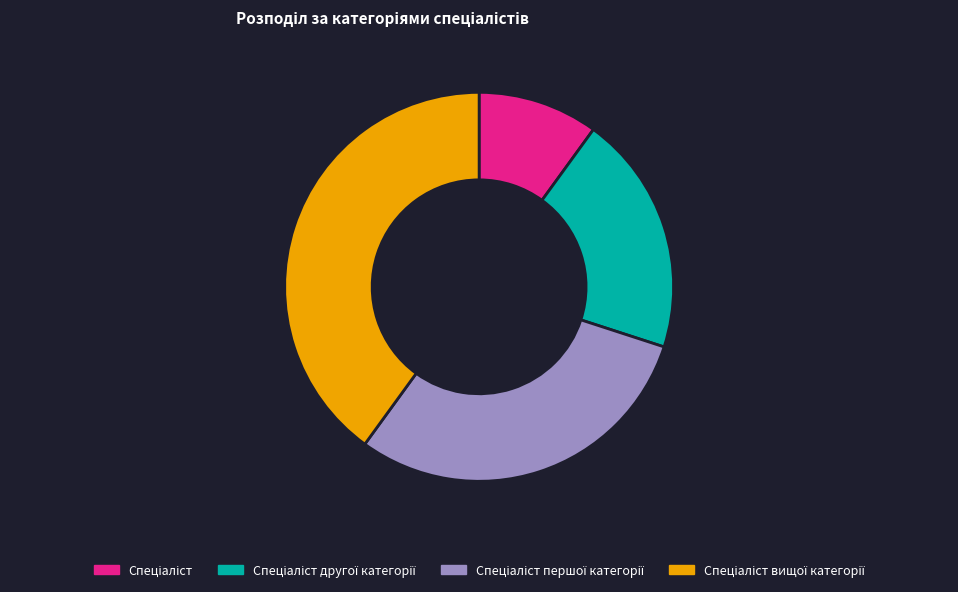

Is there any slice that represents more than half of the pie?

No